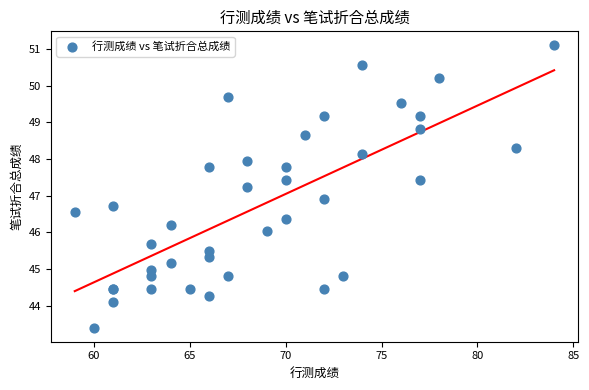

What Y value in the scatter plot is closest to 47?

46.9